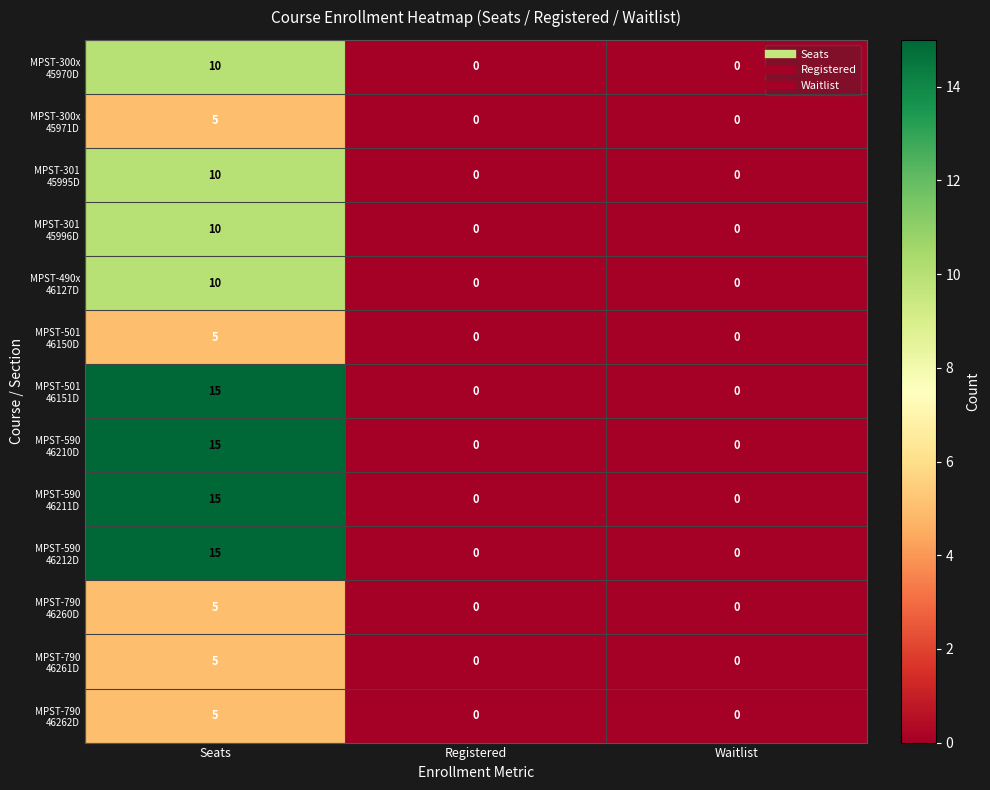

At which category is the sum across all series the highest?

Seats